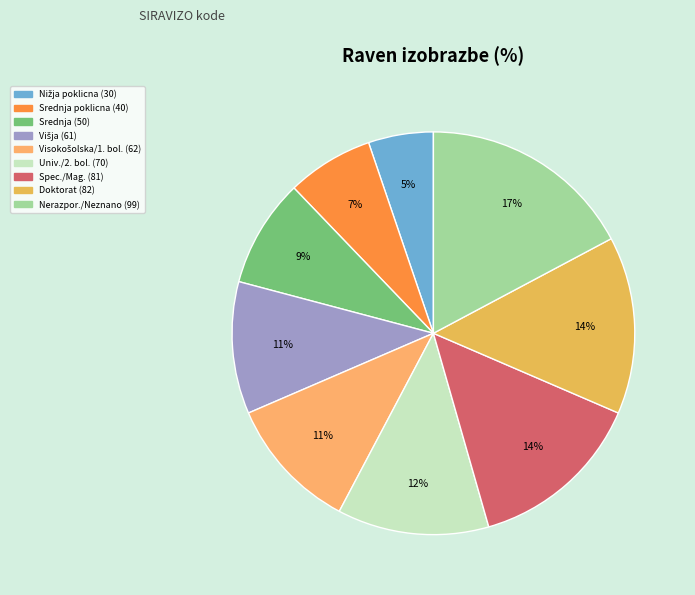

How many segments does this pie chart have?

9